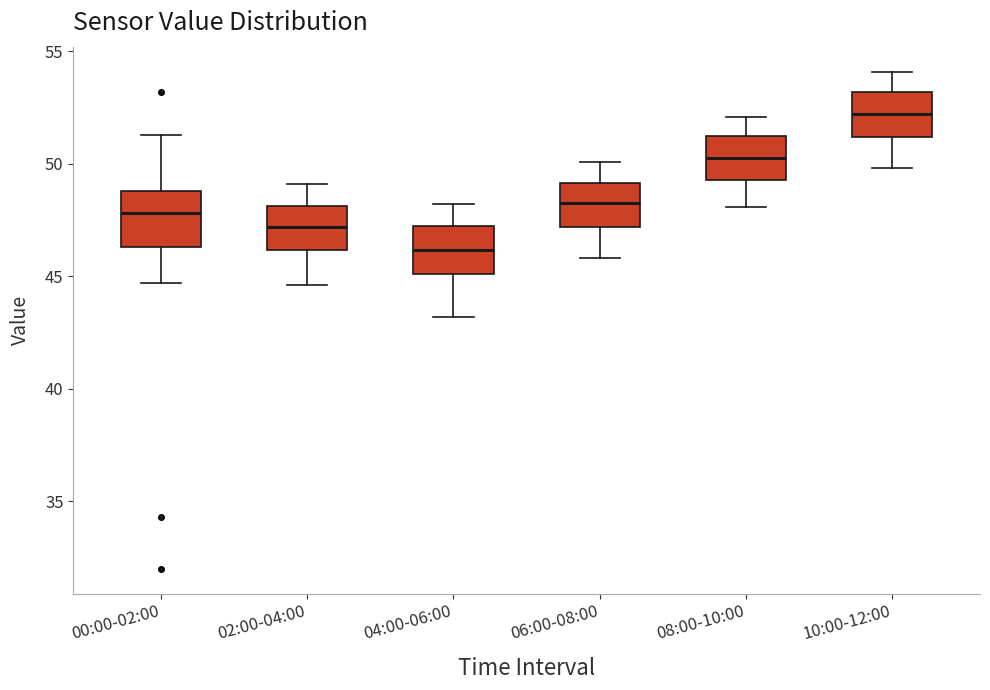

Which box has the lowest median line?

04:00-06:00